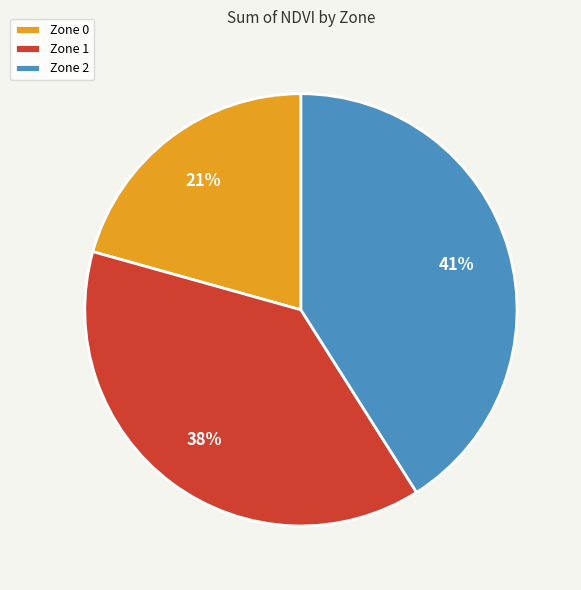

True or false: Zone 1 accounts for 38% of the total.

True